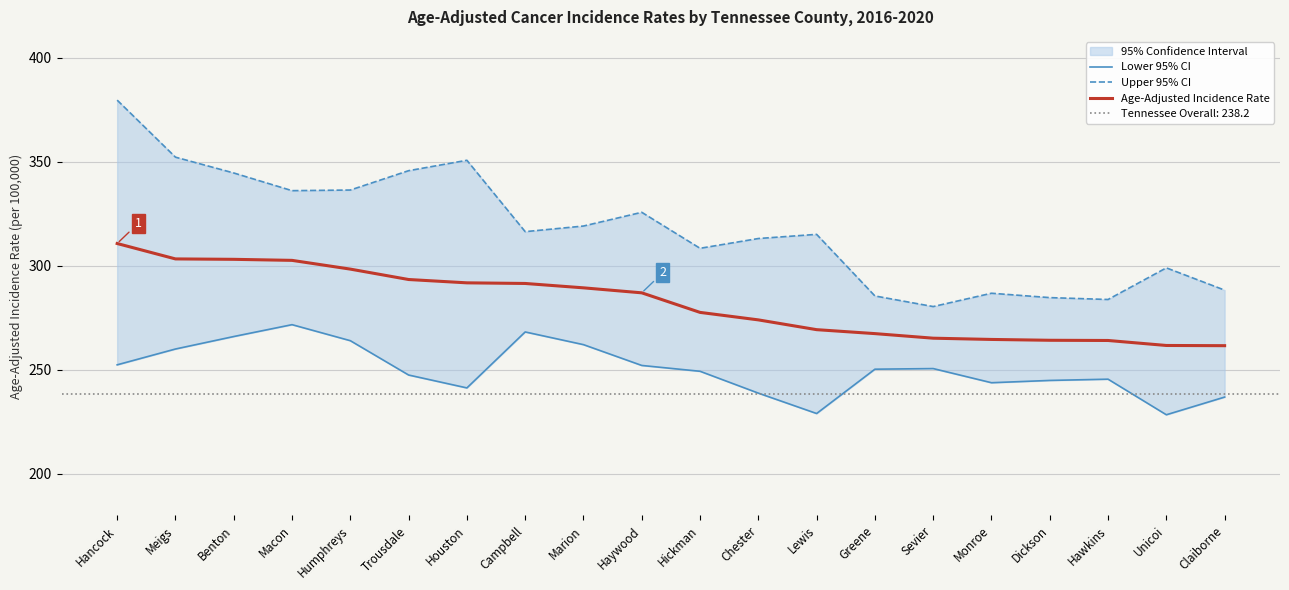

Rank the series by their average value, from lowest to highest.

Lower 95% CI, Age-Adjusted Incidence Rate, Upper 95% CI